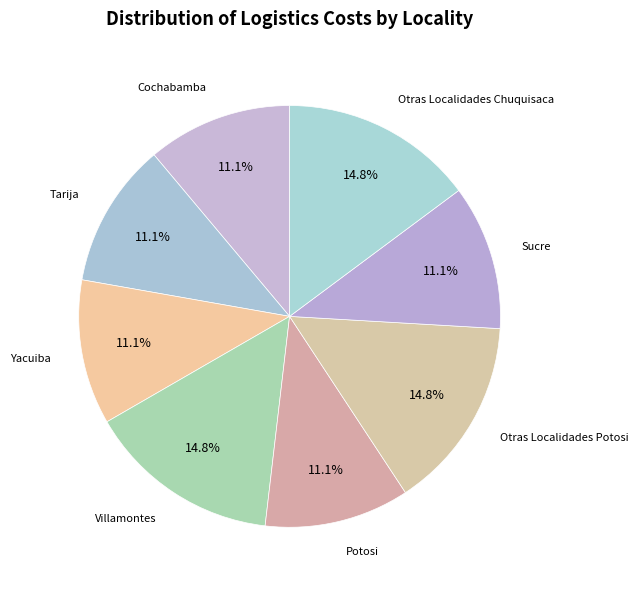

What is the smallest slice in the pie chart?

Cochabamba